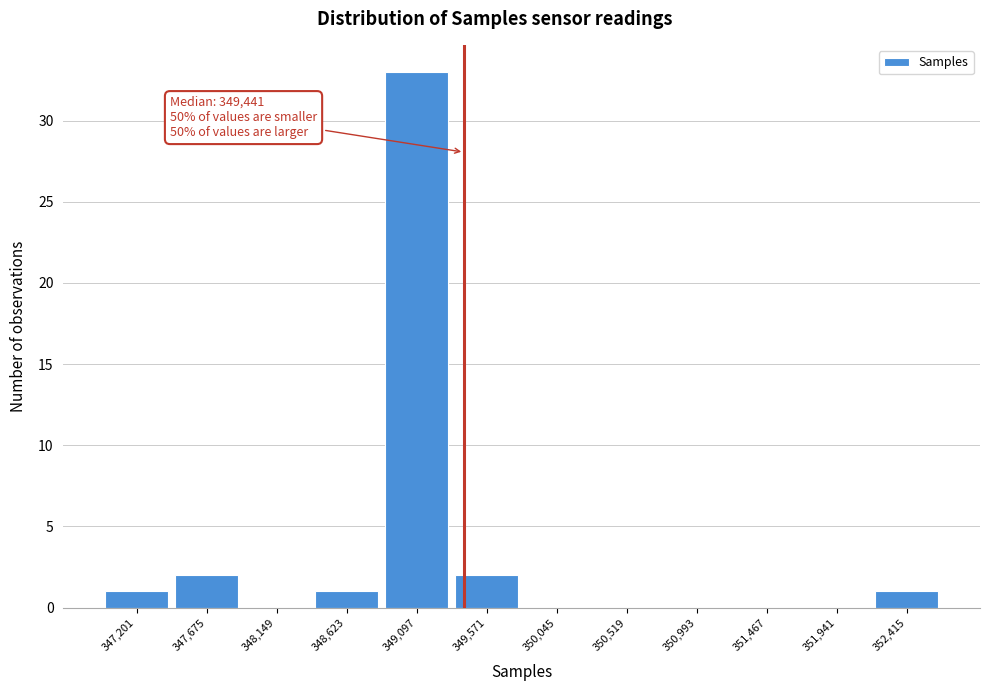

Reading left to right, extract all data points from this chart.

347,201=1	347,675=2	348,149=0	348,623=1	349,097=33	349,571=2	350,045=0	350,519=0	350,993=0	351,467=0	351,941=0	352,415=1